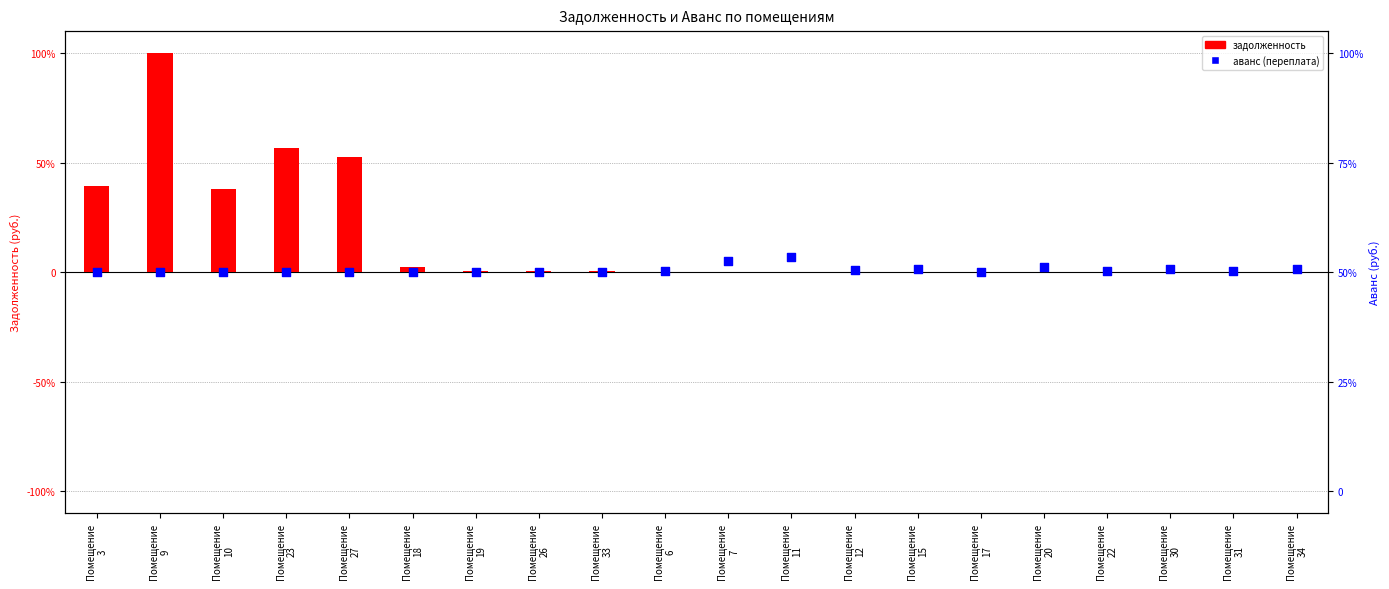

What is the total value across all series at Помещение
7?

0.1